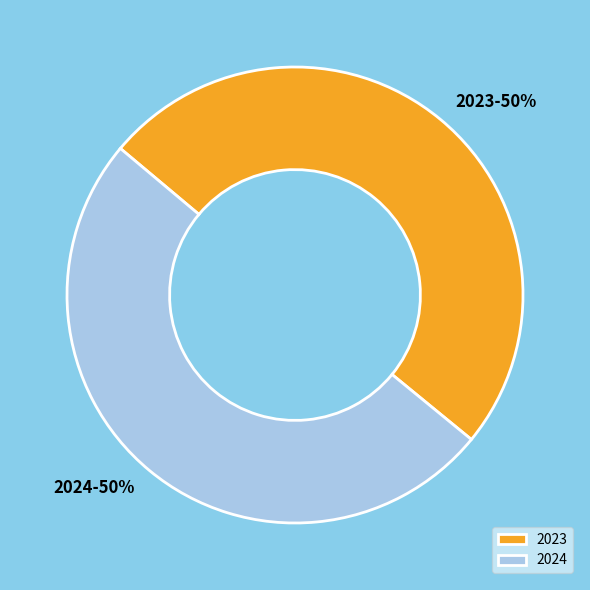

Count the number of slices in the pie.

2